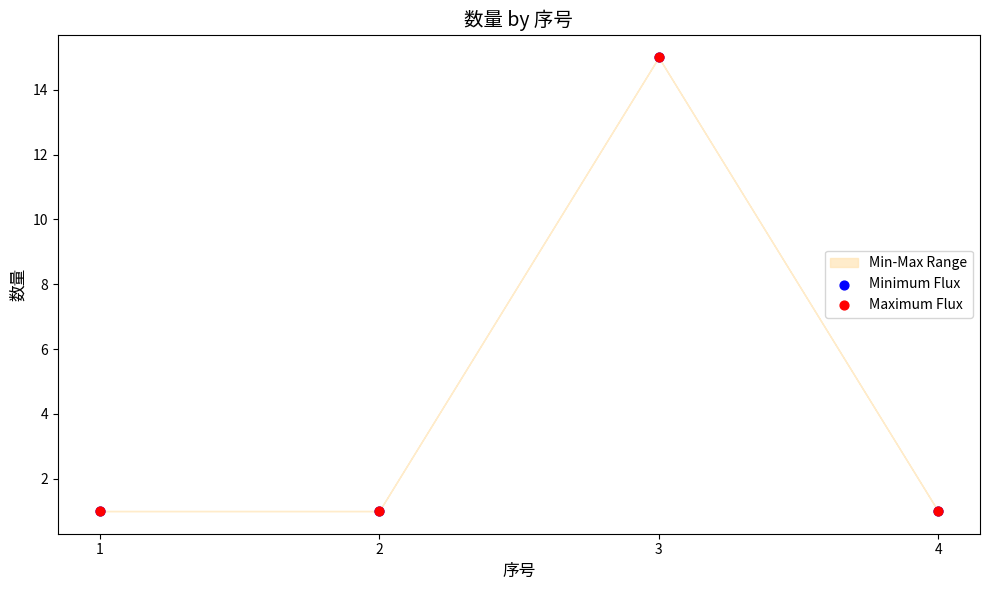

Which series contains the highest Y value?

Minimum Flux